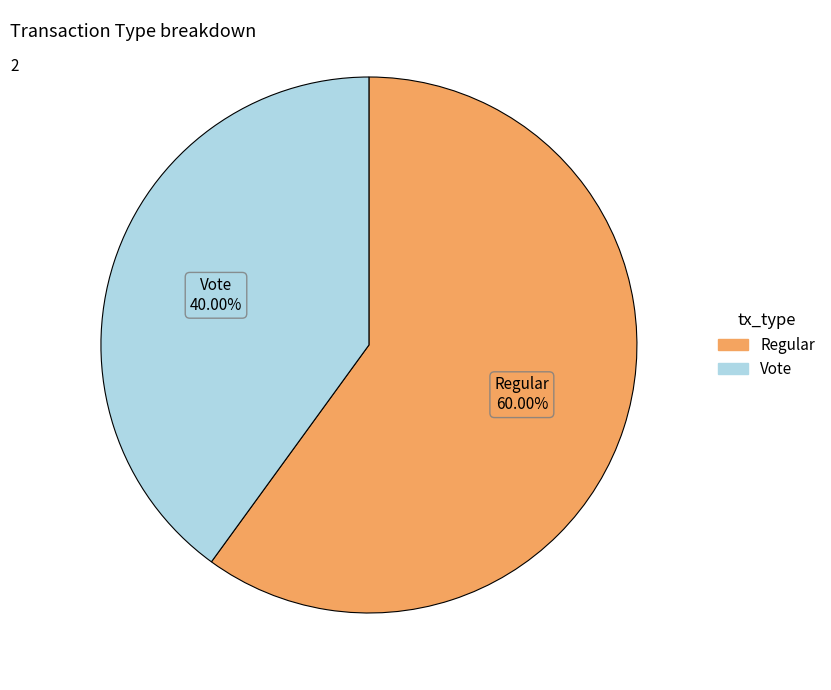

True or false: Regular accounts for 66% of the total.

False